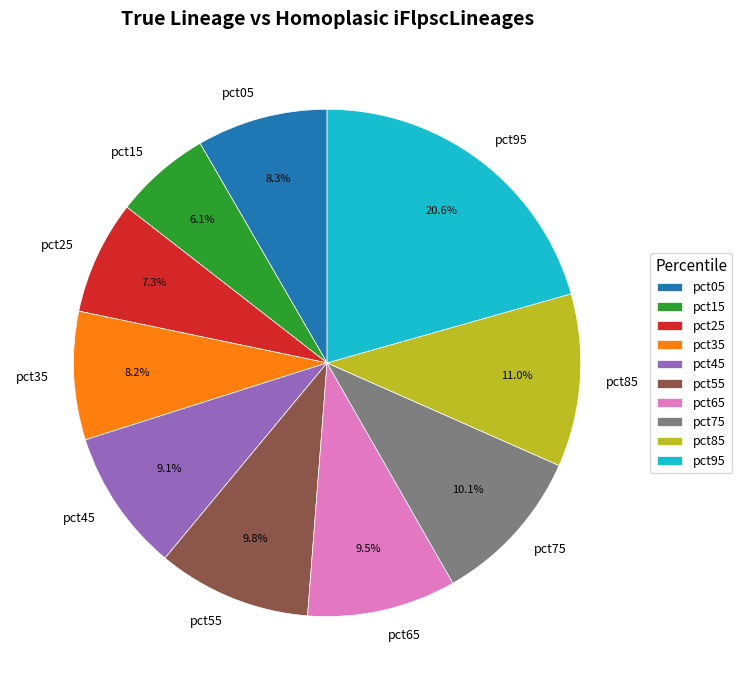

Is pct85 the majority of the pie?

No